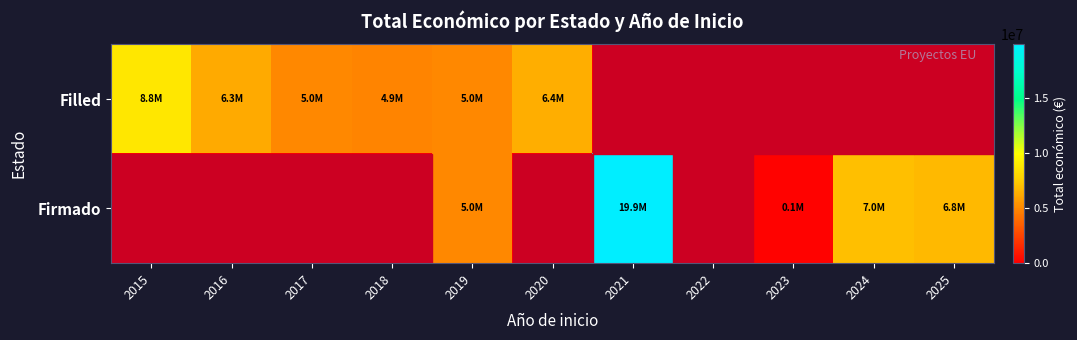

Reading left to right, list all the values displayed in this chart.

Filled: 2015=8817637	2016=6267994	2017=4997006	2018=4884493	2019=4999365	2020=6402164	2021=0	2022=0	2023=0	2024=0	2025=0
Firmado: 2015=0	2016=0	2017=0	2018=0	2019=5000000	2020=0	2021=19896326	2022=0	2023=150000	2024=6996507	2025=6790375